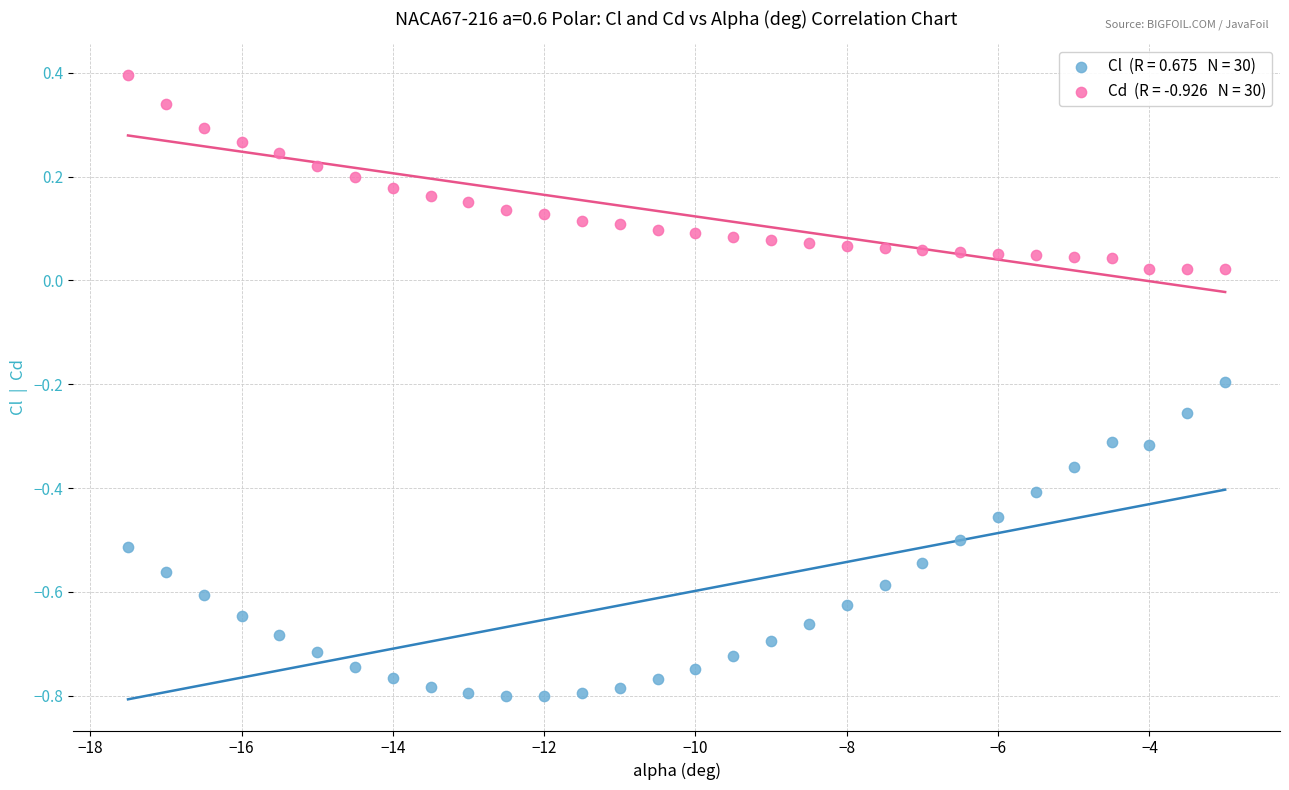

Across all data points, what is the range of Y values (max minus min)?

1.2